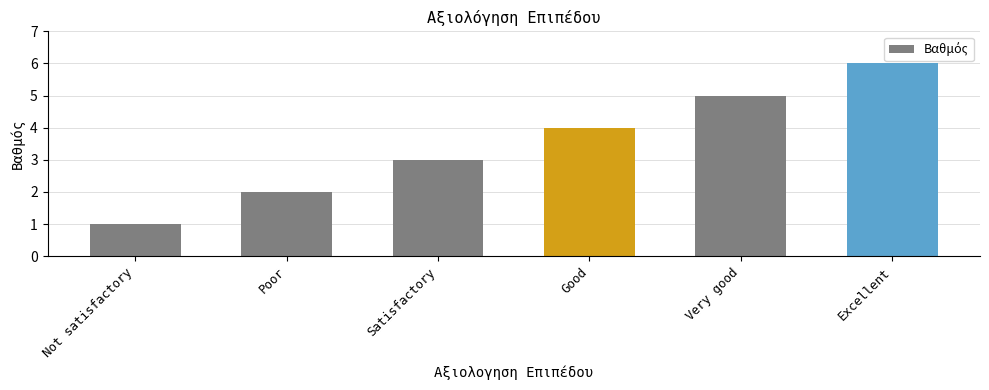

What is the smallest value displayed?

1